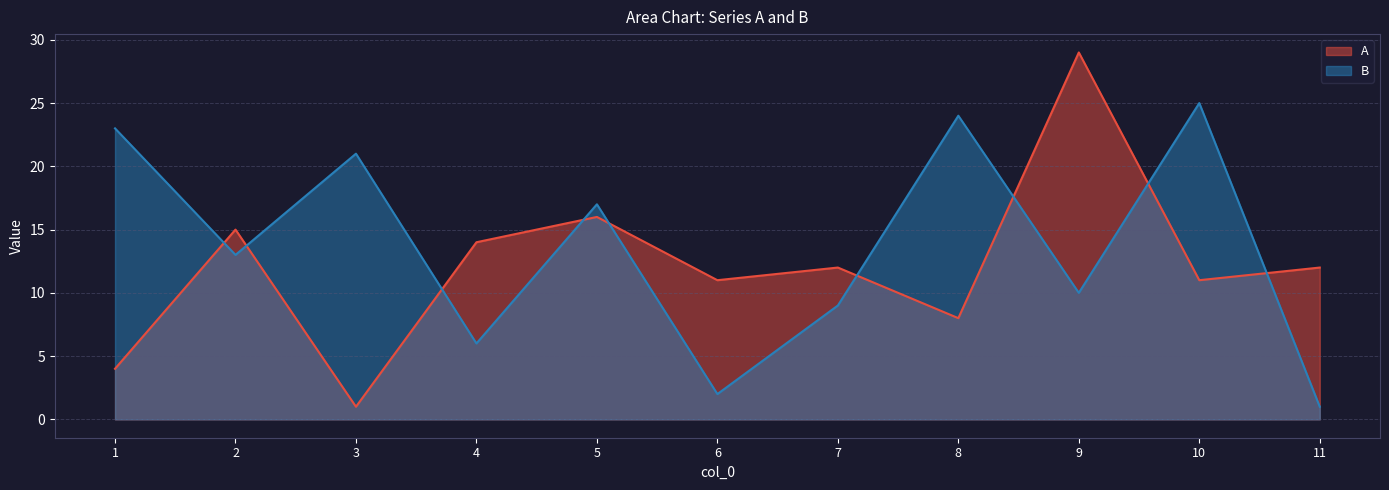

The value of A at 3 is 1. True or false?

True